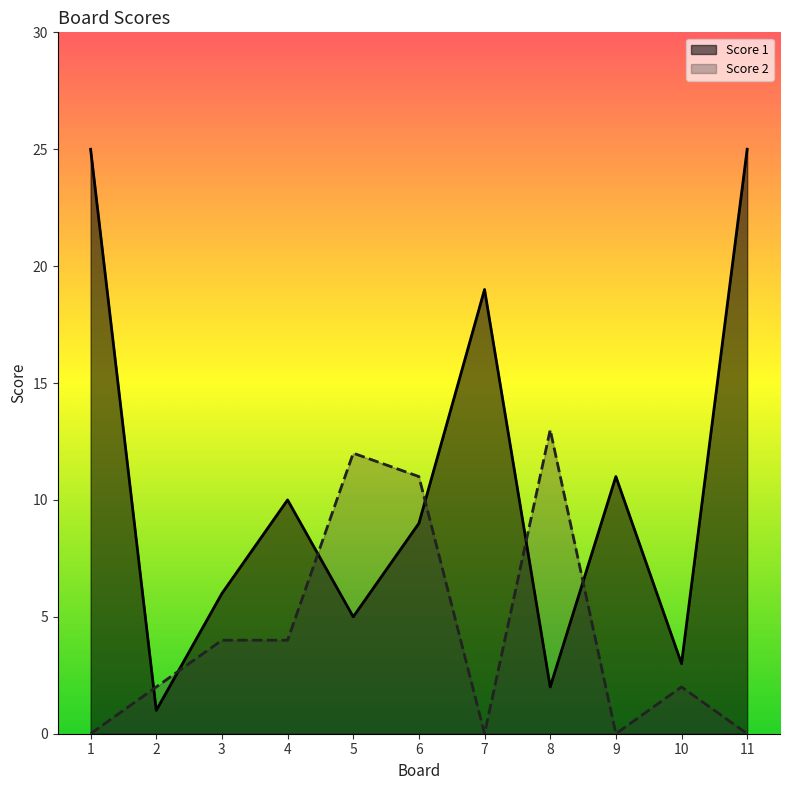

Which category has the lowest value across all series?

1